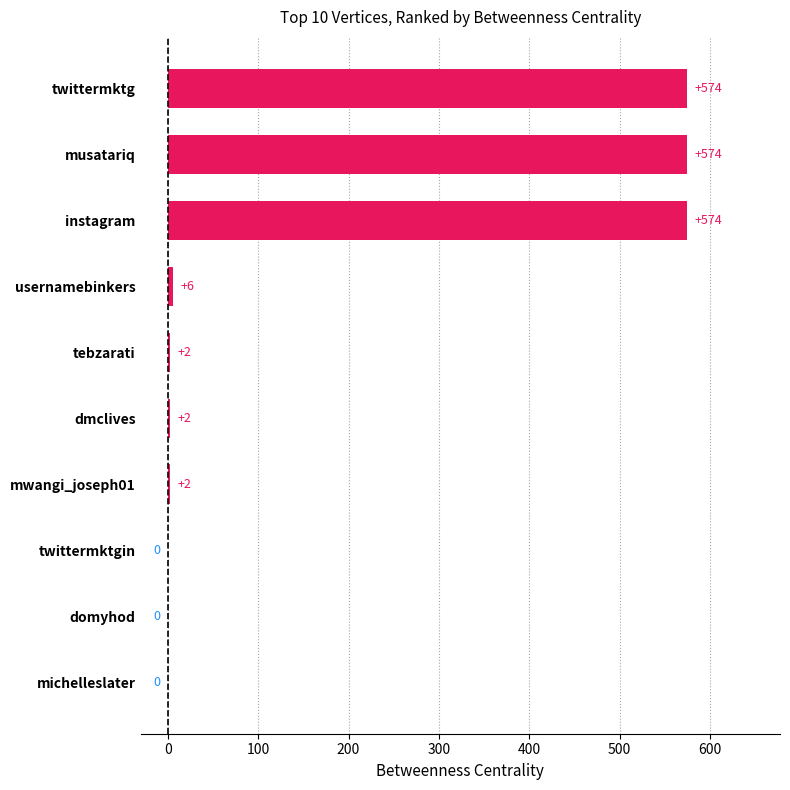

What is the greatest value displayed?

574